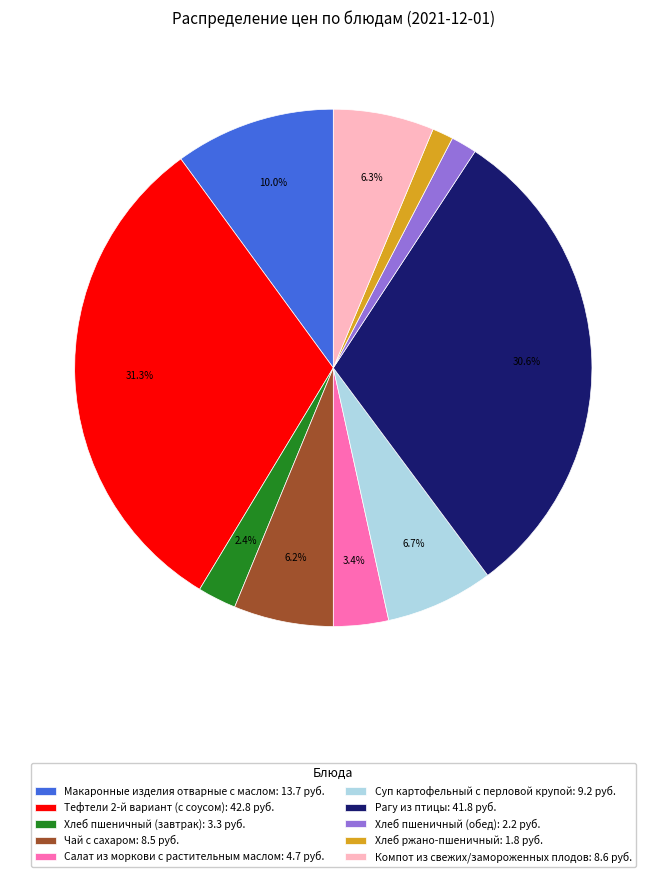

Does Хлеб пшеничный (обед) represent more than half of the total?

No